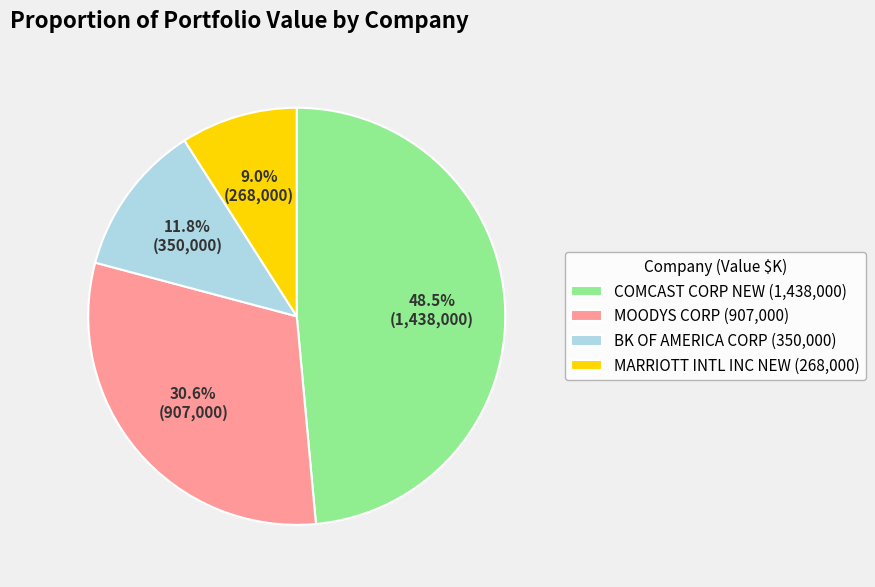

How many segments does this pie chart have?

4